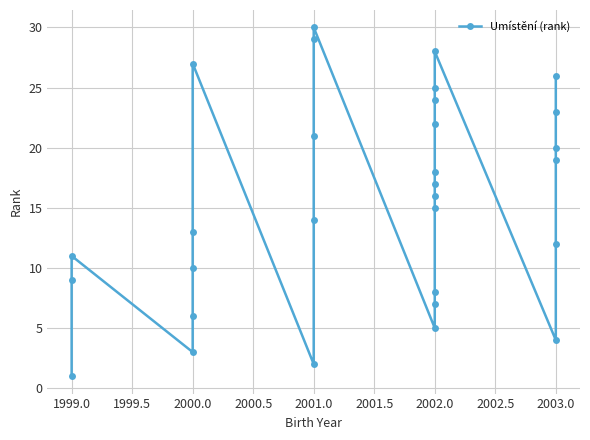

What is the average value?

16